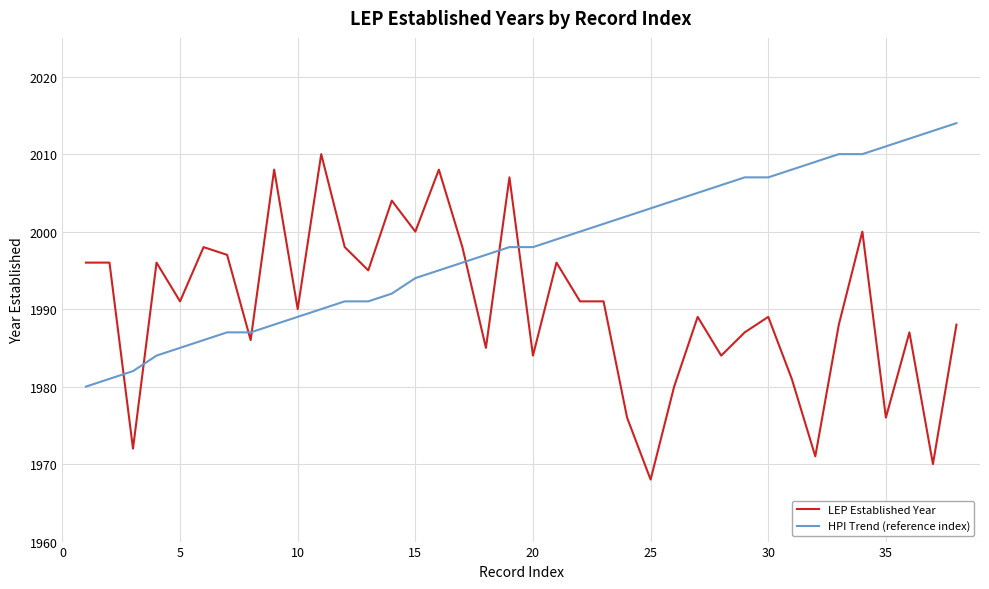

True or false: LEP Established Year and HPI Trend (reference index) intersect in this chart.

True